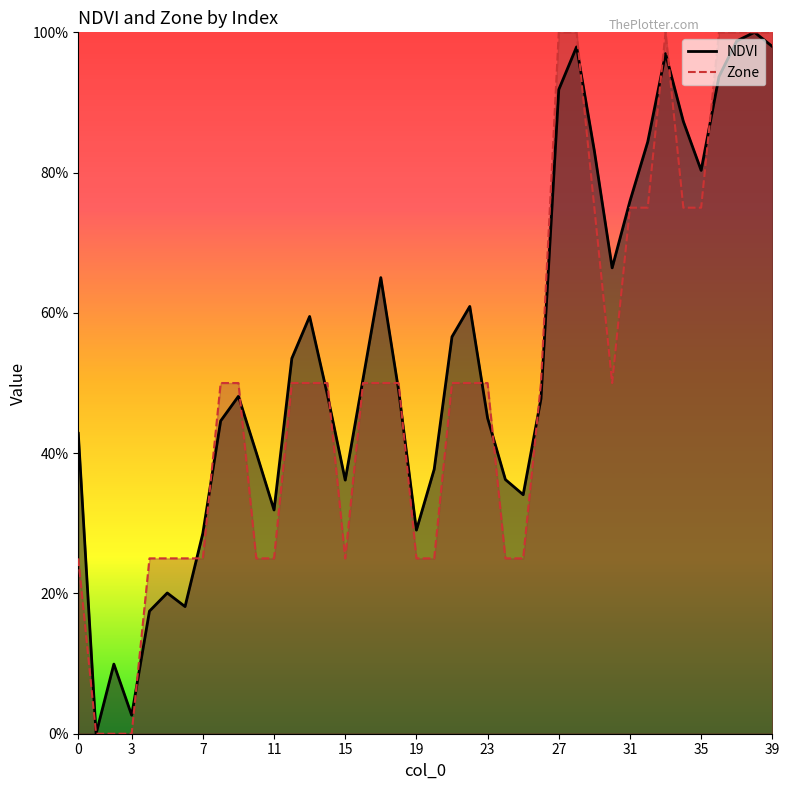

The value of NDVI at 21 is 0.6. True or false?

True